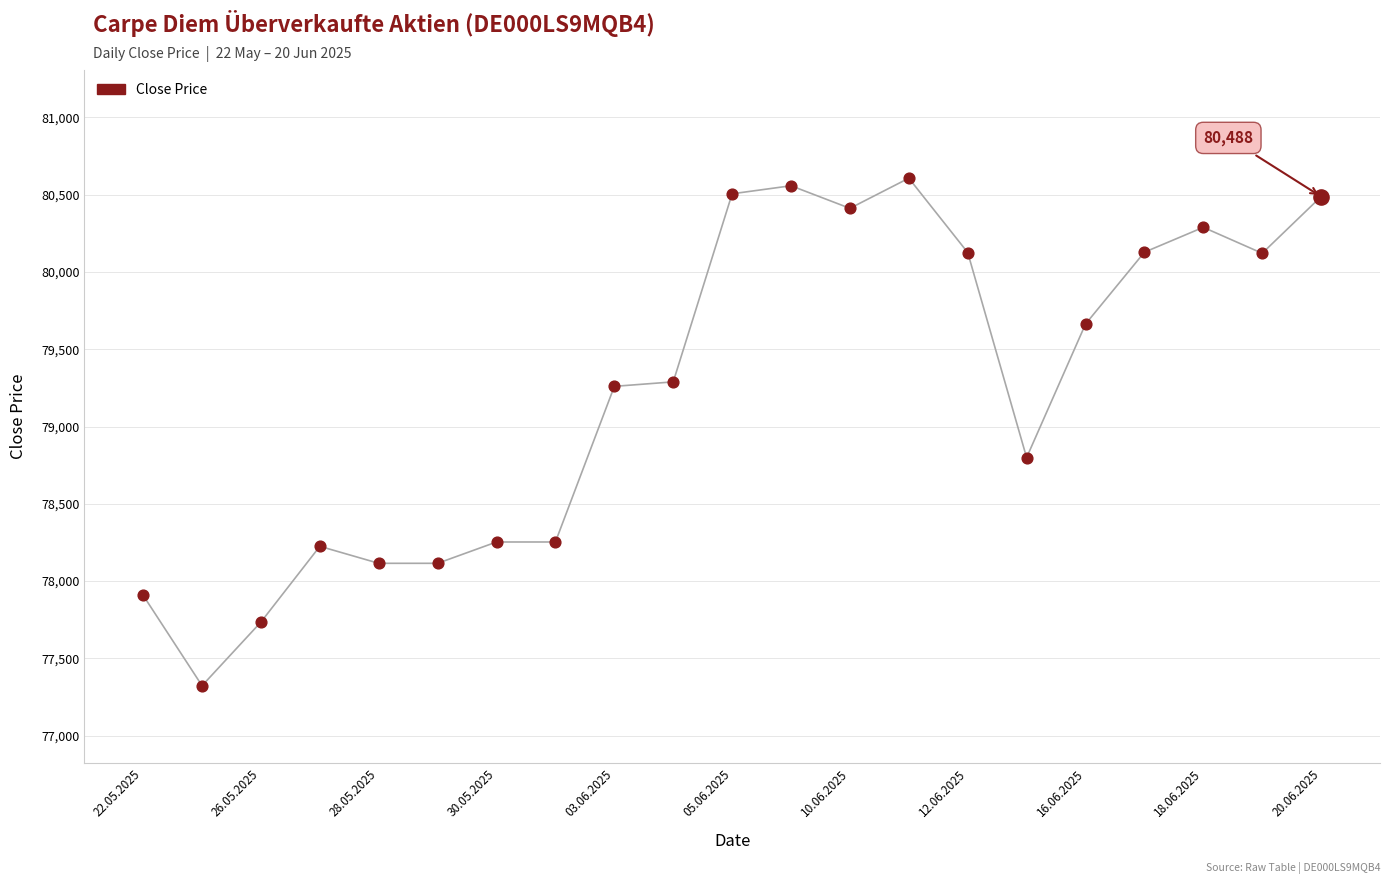

What is the greatest value displayed?

80607